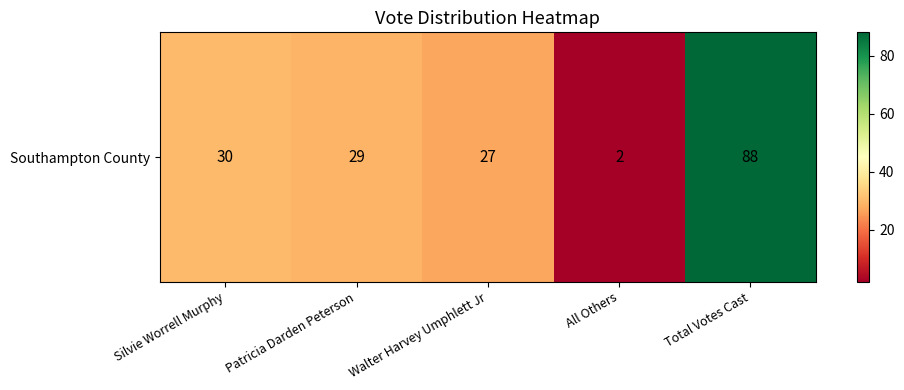

Which has a higher value, Total Votes Cast or All Others?

Total Votes Cast